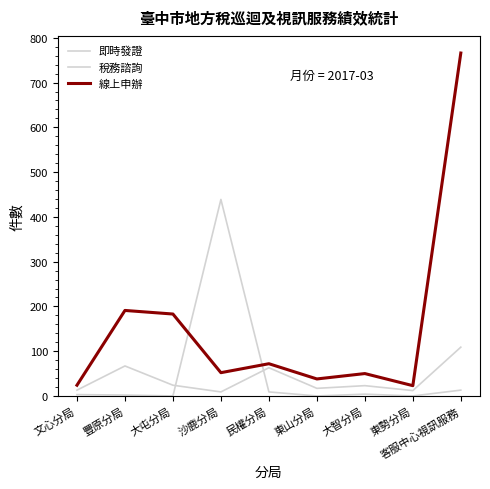

The value of 線上申辦 at 大屯分局 is 328. True or false?

False